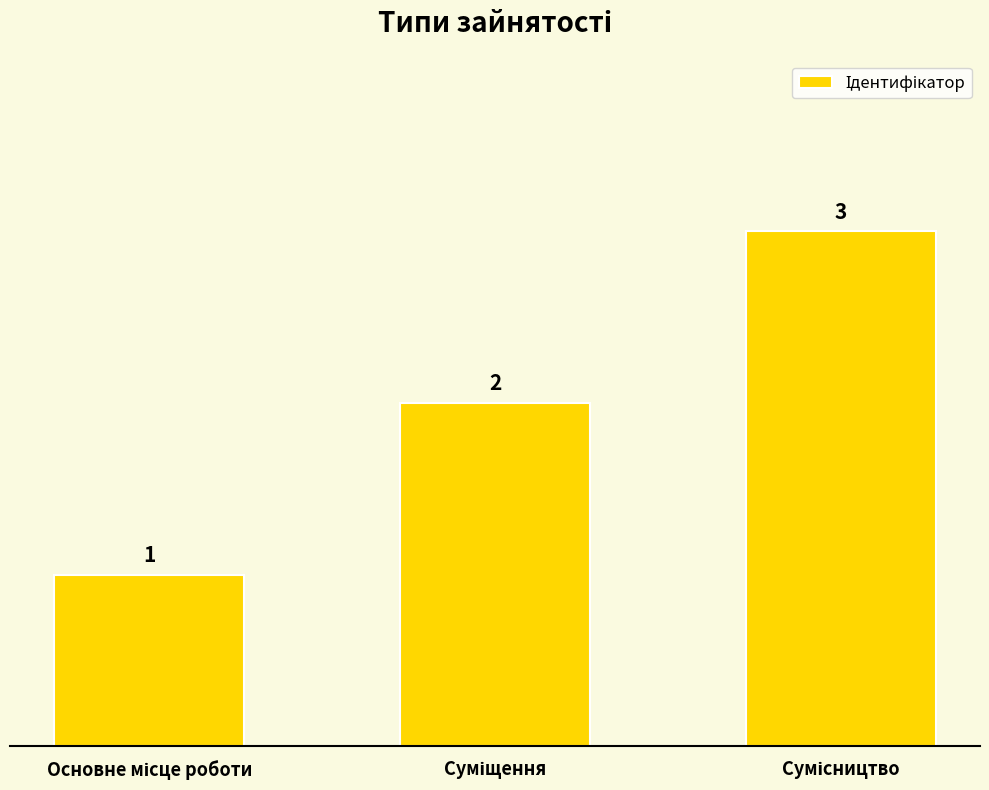

Reading right to left, transcribe all the data shown in this chart.

3	2	1